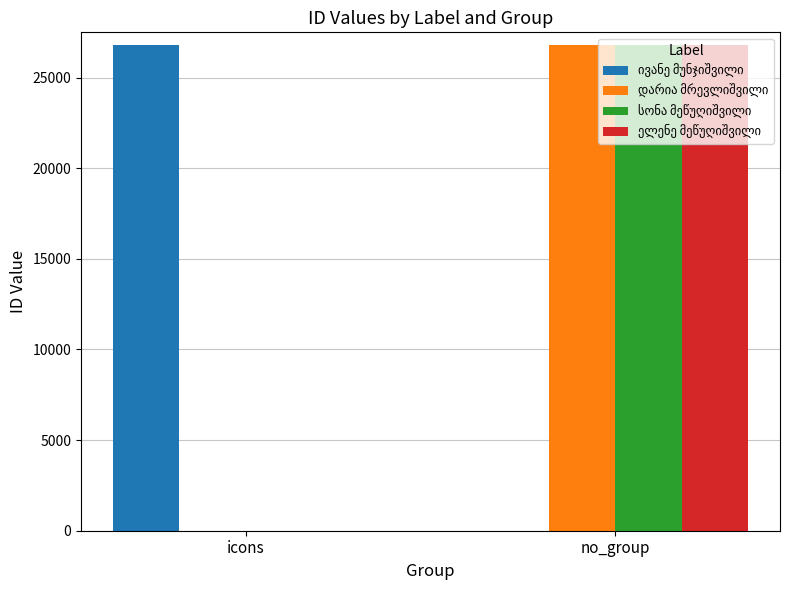

What is the total value across all series at no_group?

80361